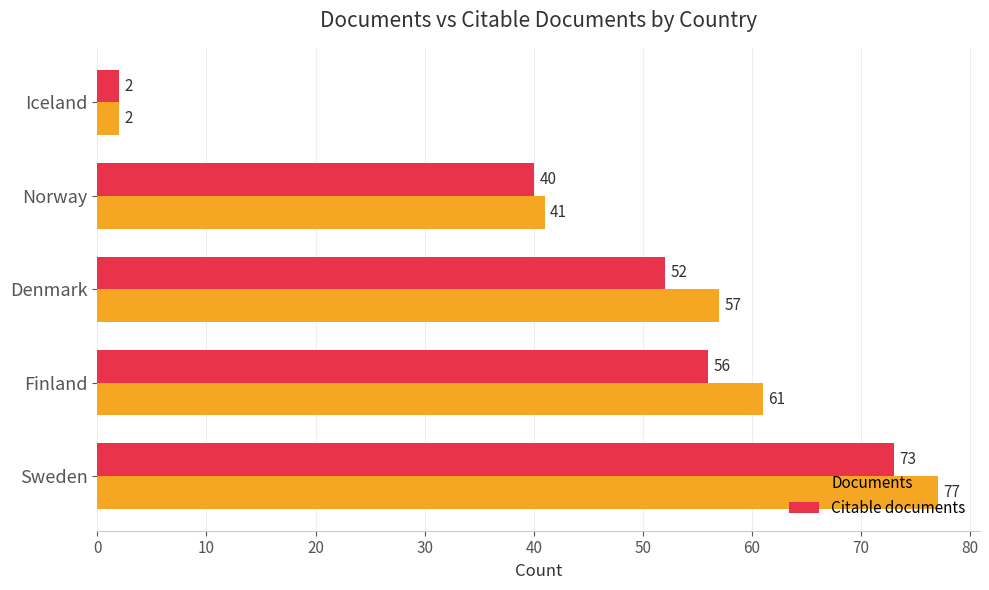

At which category does the chart reach its peak across all series?

Sweden